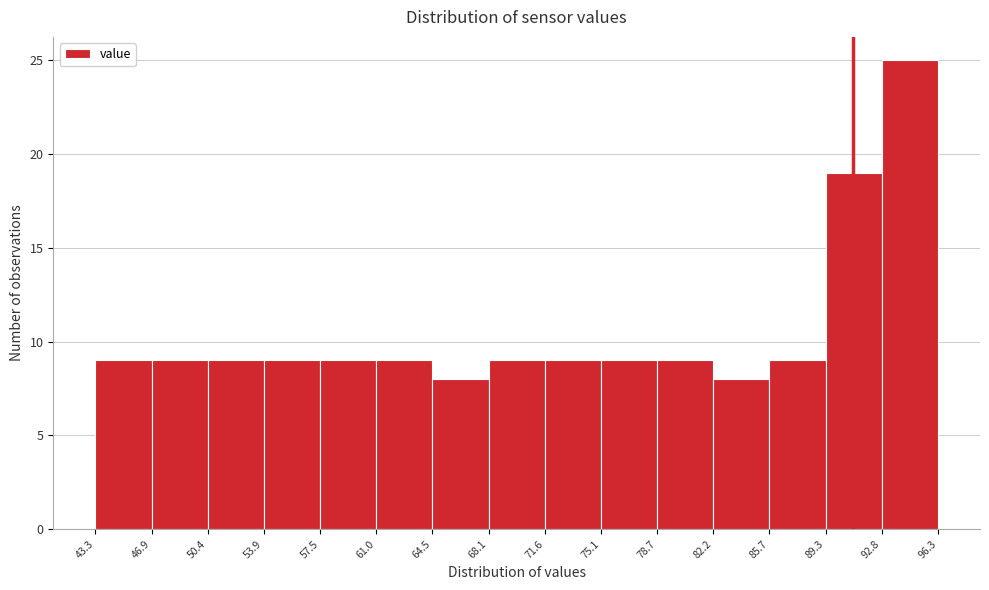

Reading left to right, list every bar in this chart as the range it spans on the x-axis followed by its height. The values are not printed on the chart, so give them approximately, as read against the axis.

43.3 to 46.9: 9
46.9 to 50.4: 9
50.4 to 53.9: 9
53.9 to 57.5: 9
57.5 to 61.0: 9
61.0 to 64.5: 9
64.5 to 68.1: 8
68.1 to 71.6: 9
71.6 to 75.1: 9
75.1 to 78.7: 9
78.7 to 82.2: 9
82.2 to 85.7: 8
85.7 to 89.3: 9
89.3 to 92.8: 19
92.8 to 96.3: 25